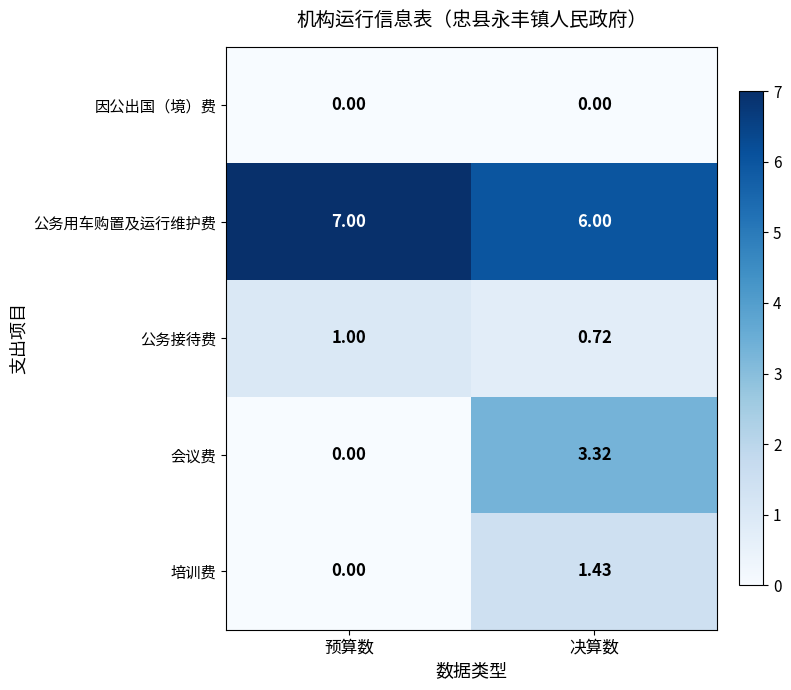

Which series has the widest spread of values?

会议费